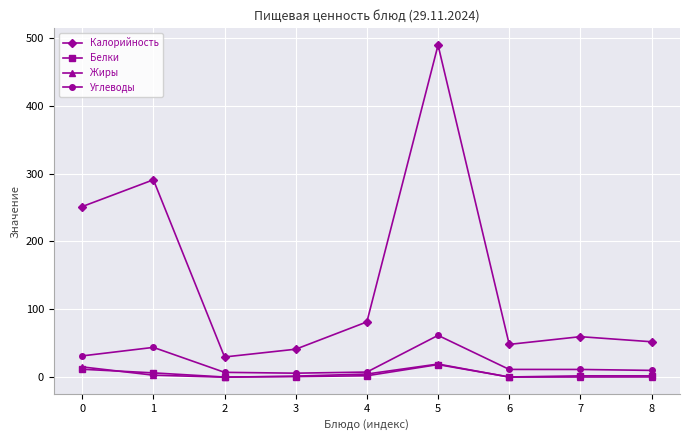

What is the lowest value of the Калорийность series?

29.8